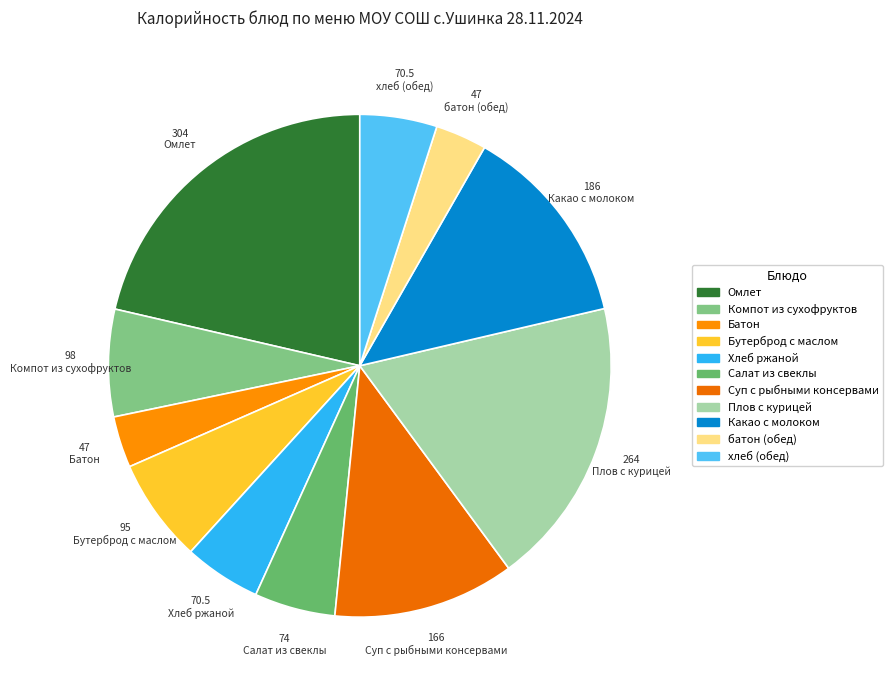

What is the largest slice in the pie chart?

Омлет